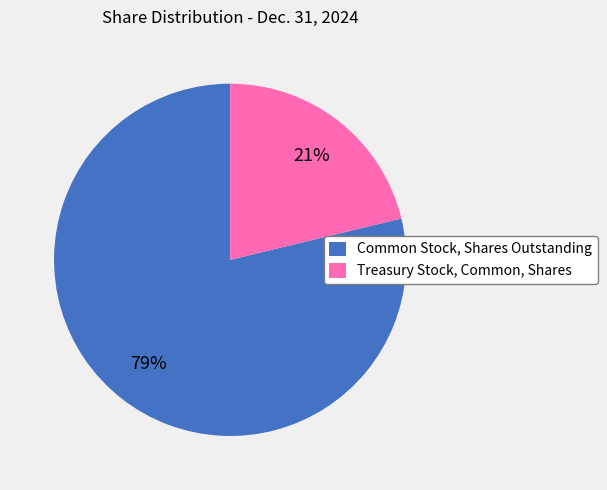

What percentage is the Treasury Stock, Common, Shares slice, to the nearest percent?

21%